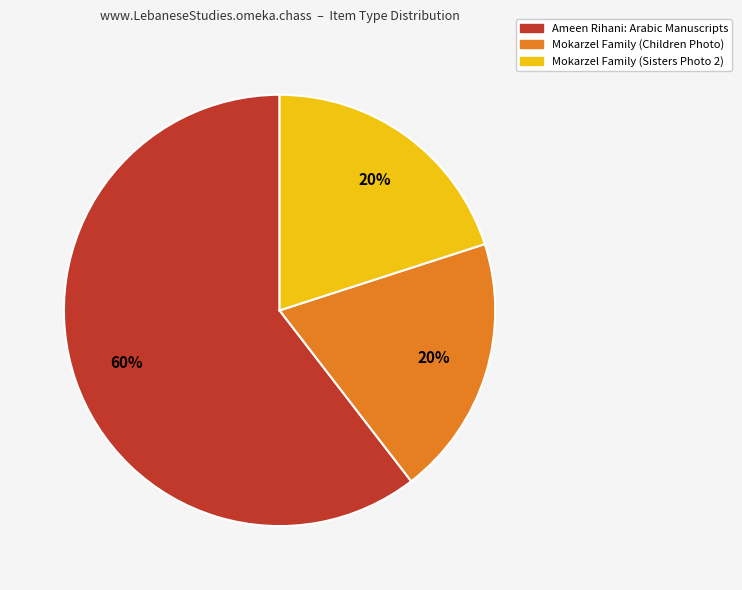

Which category has the biggest portion of the pie?

Ameen Rihani: Arabic Manuscripts